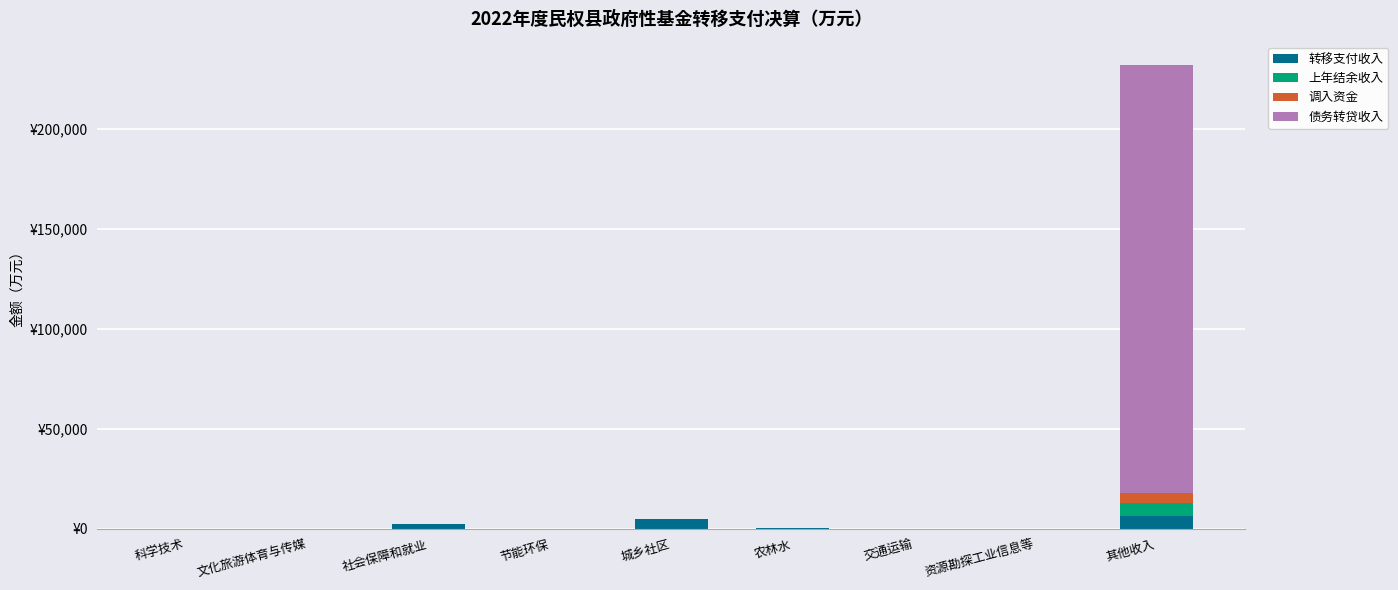

What are all the series names shown in the legend?

转移支付收入, 上年结余收入, 调入资金, 债务转贷收入